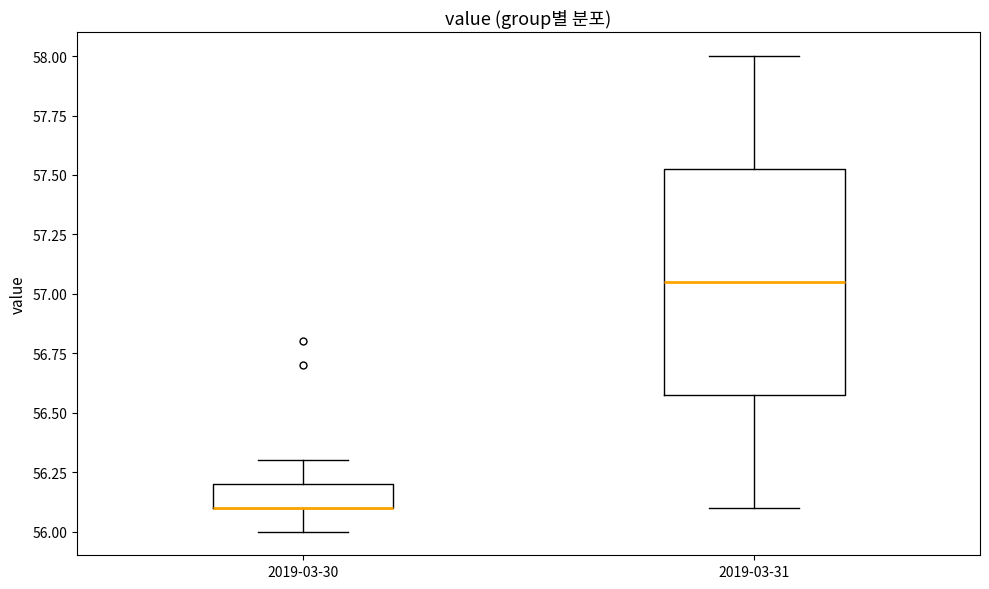

Reading left to right, read every box against the y-axis: the position of its median line, the range the box covers, and the ends of its whiskers. The values are not printed on the chart, so give them approximately, as read against the axis.

2019-03-30: median 56.10 (drawn on the box's lower edge), box 56.10 to 56.20, whiskers 56.00 to 56.30
2019-03-31: median 57.05, box 56.60 to 57.55, whiskers 56.10 to 58.00